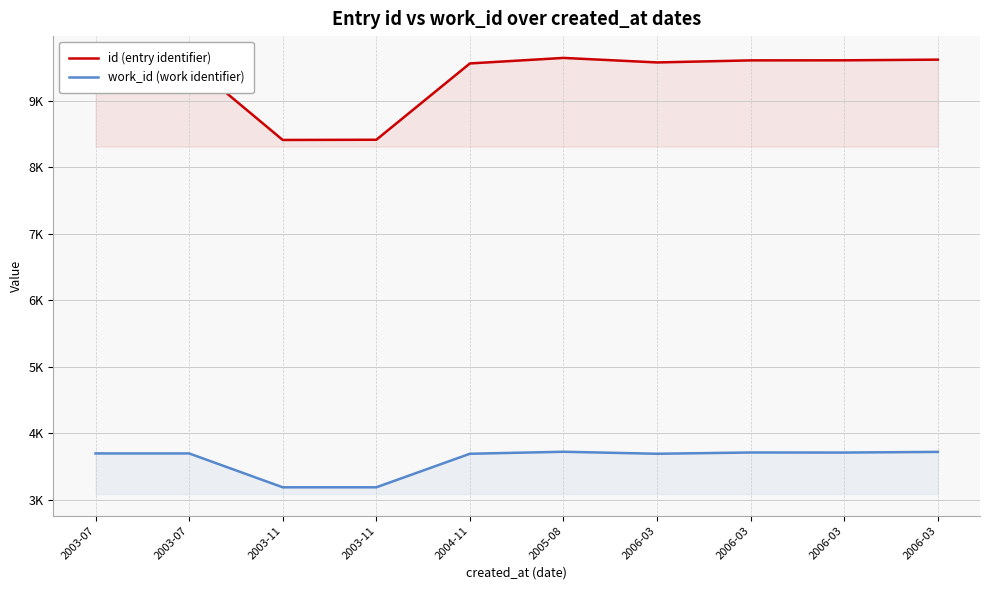

How many data points in id (entry identifier) are above 9585?

4